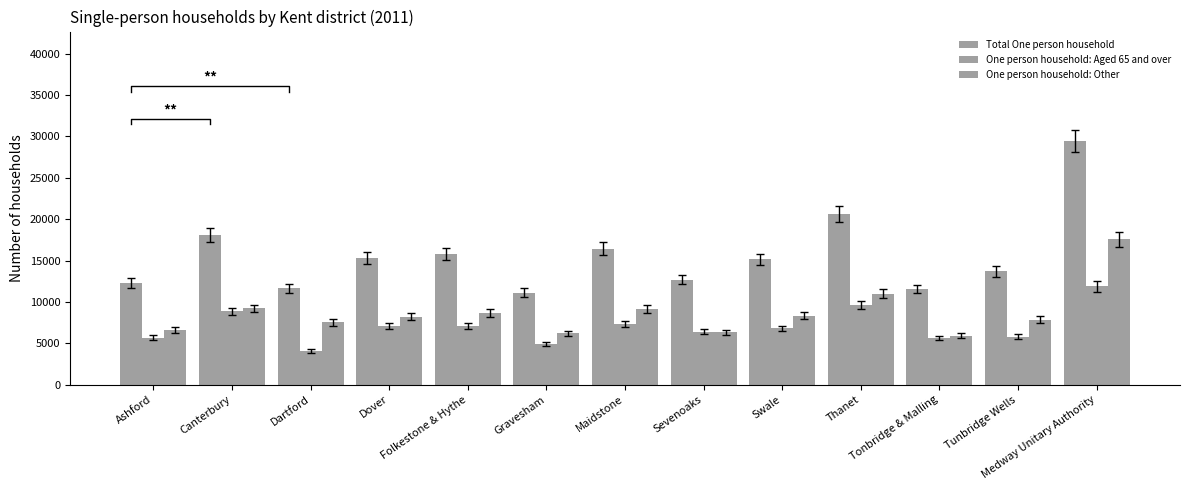

Read the One person household: Other value at Thanet, to the nearest 50.

11000